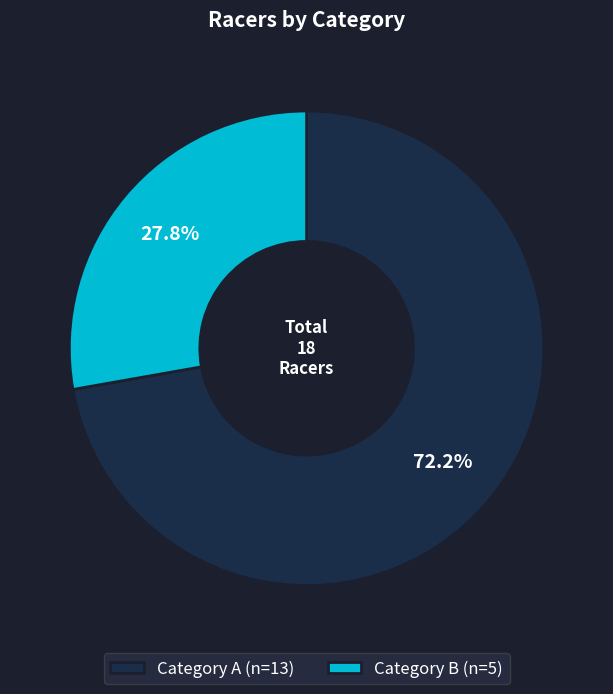

Rank the categories by value from lowest to highest.

Category B (n=5), Category A (n=13)